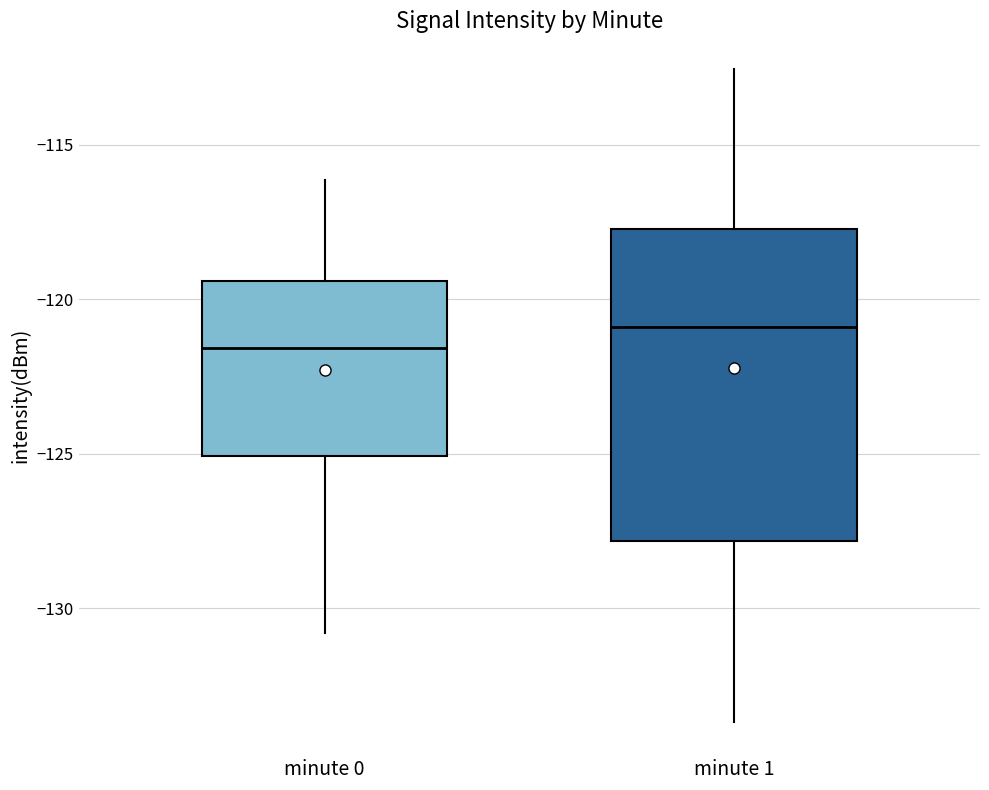

Which box's median line is the highest?

minute 1